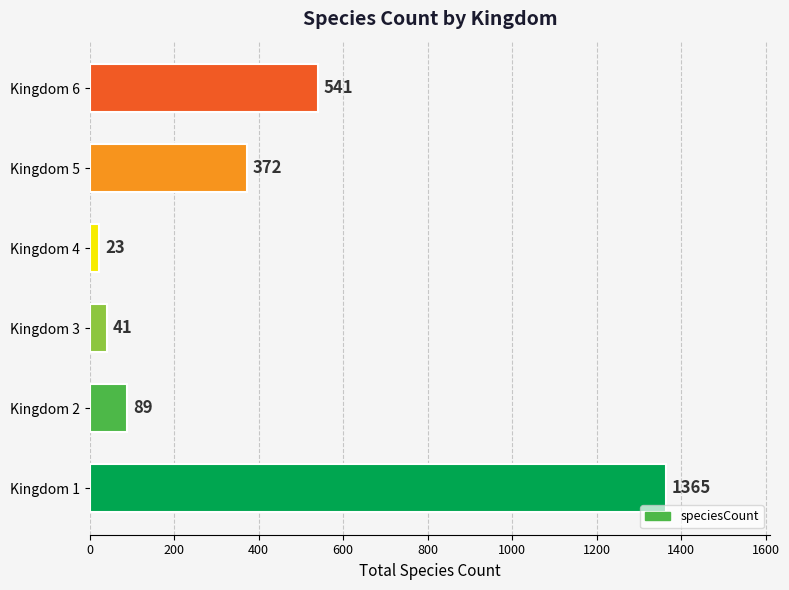

How many values are below 372?

3